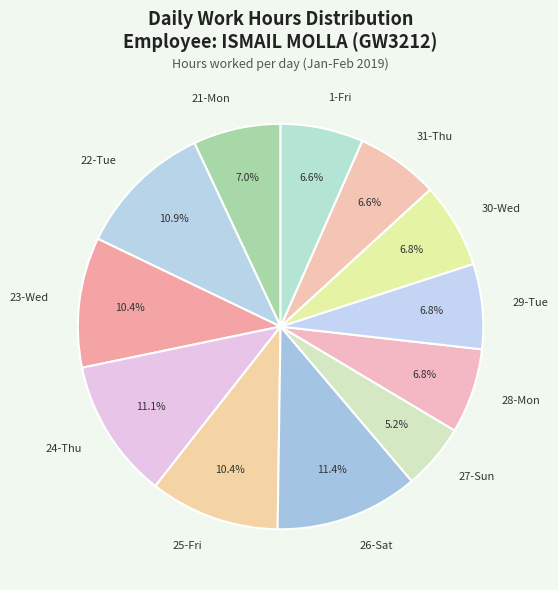

Combined, do 23-Wed and 30-Wed account for over 50%?

No